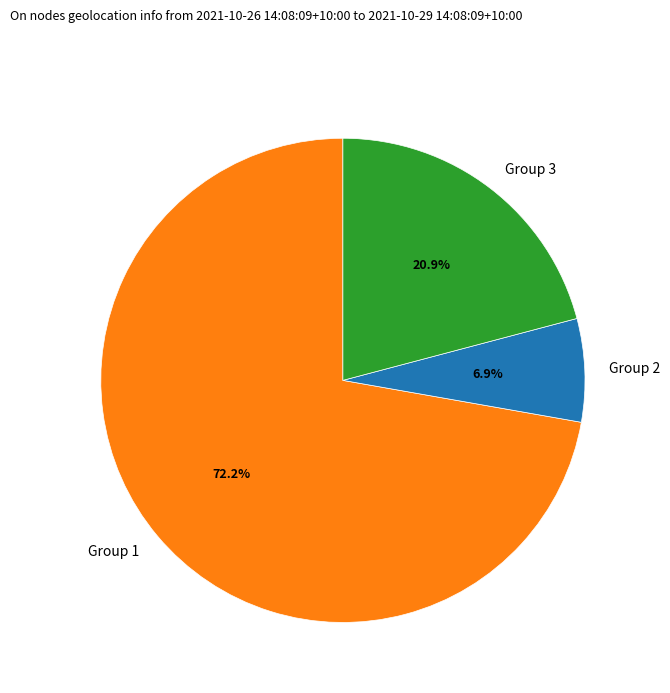

Is Group 3 the majority of the pie?

No